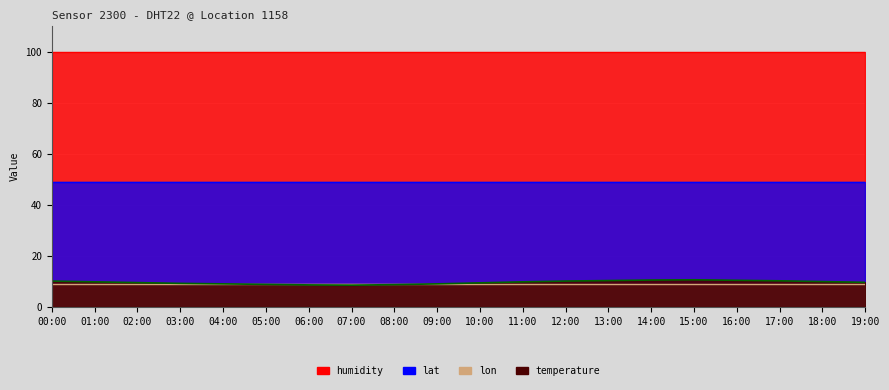

What is the label of the 1st point from the right?

19:00